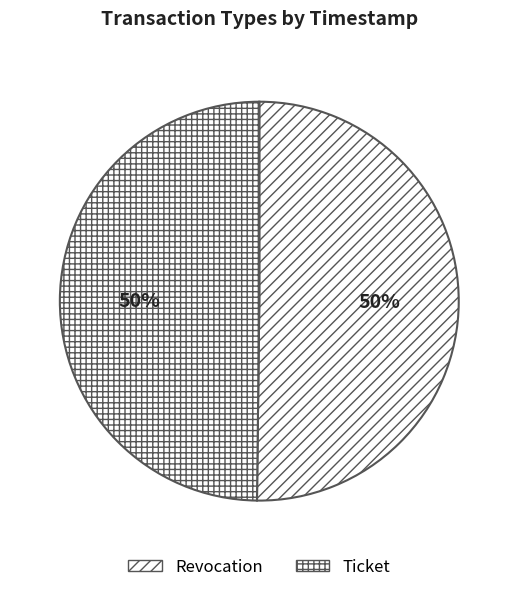

Between Revocation and Ticket, which is larger?

Revocation